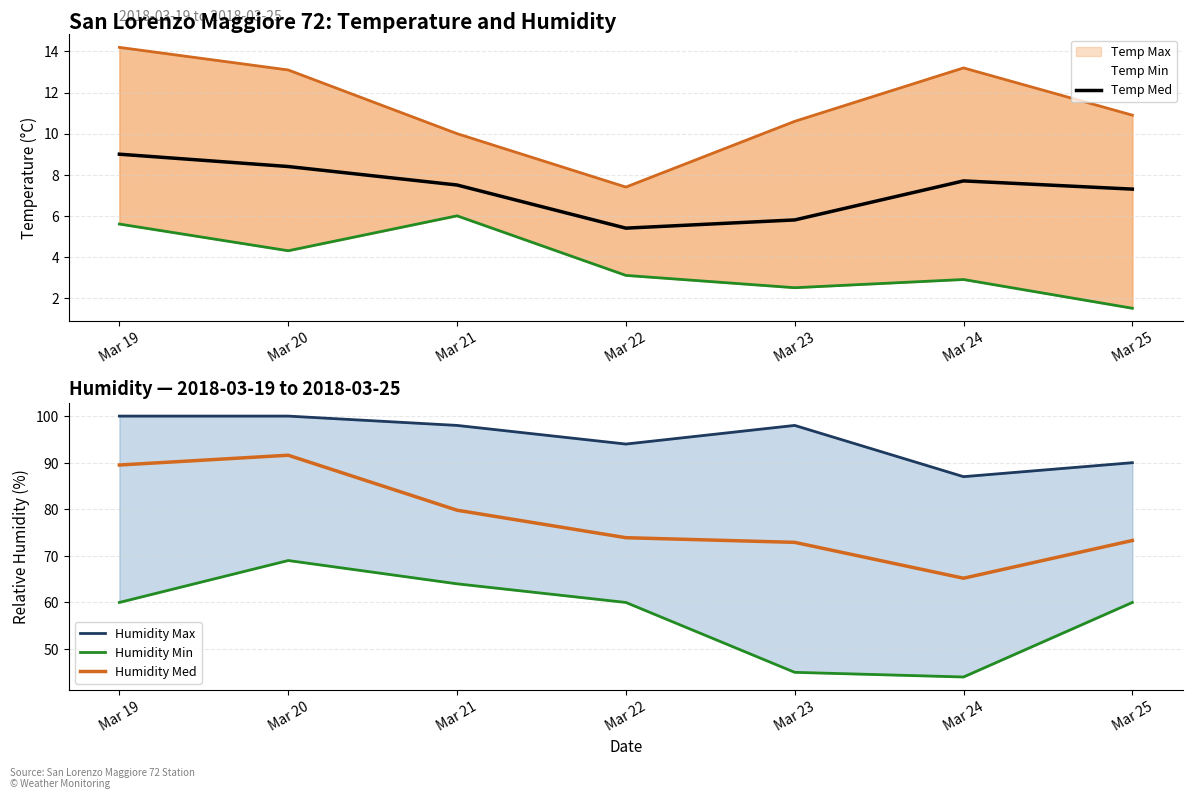

What is the highest value of the Humidity Max series?

100.0